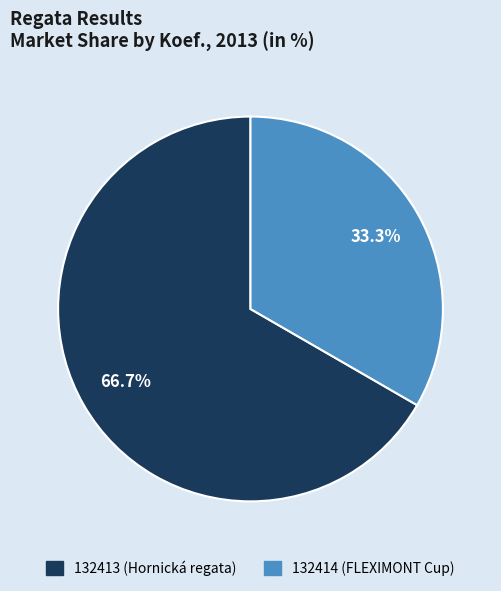

Is it true that 132413 is 67% of the pie?

True